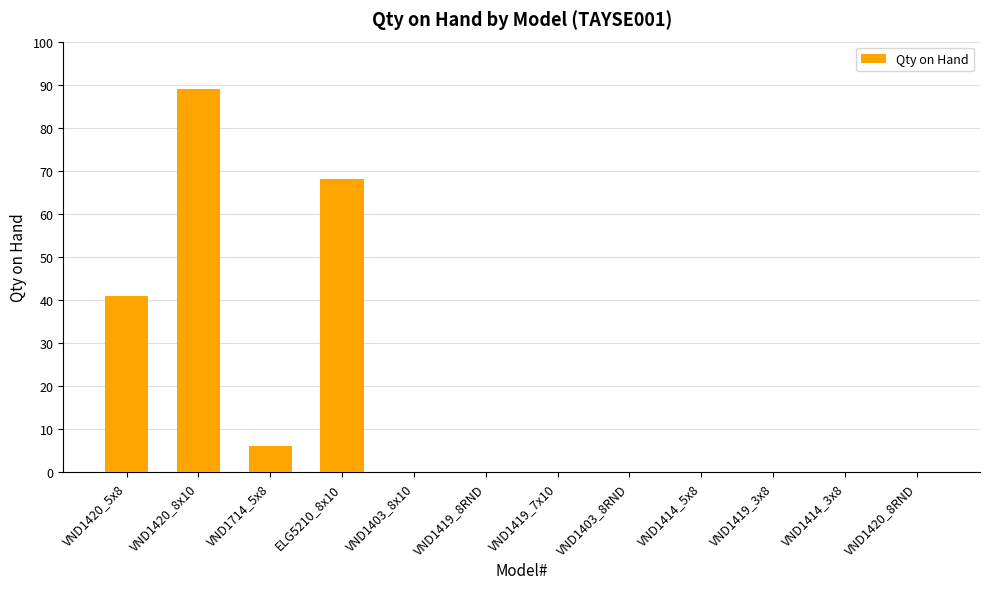

What is the average value?

17